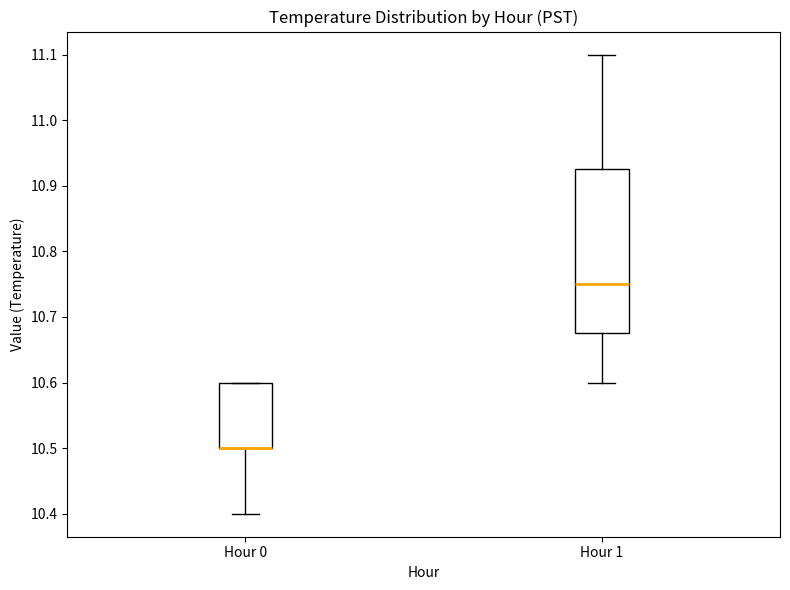

Reading left to right, transcribe this box plot: for each box, give where its median line is, the range the box spans, and where its two whiskers end, as read against the y-axis. The values are not printed on the chart, so give them approximately, as read against the axis.

Hour 0: median 10.50 (drawn on the box's lower edge), box 10.50 to 10.60, whiskers 10.40 to 10.60
Hour 1: median 10.75, box 10.68 to 10.93, whiskers 10.60 to 11.10